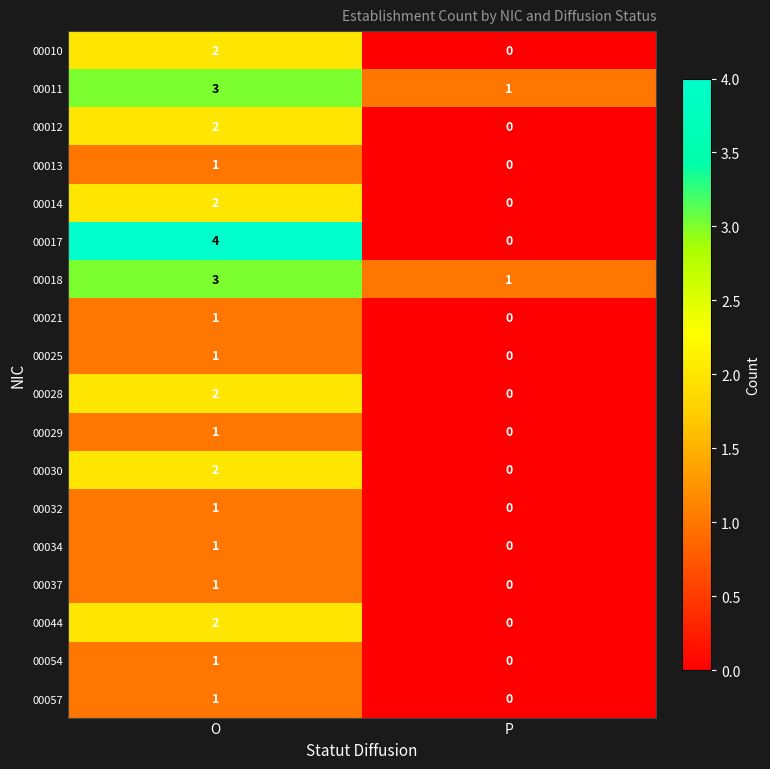

Which series has the largest range (max minus min)?

00017